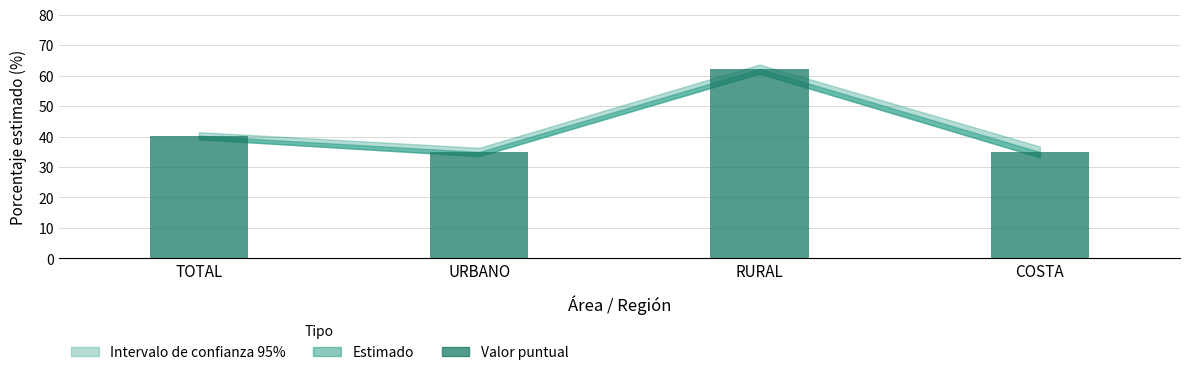

What is the maximum value shown in the chart?

62.2